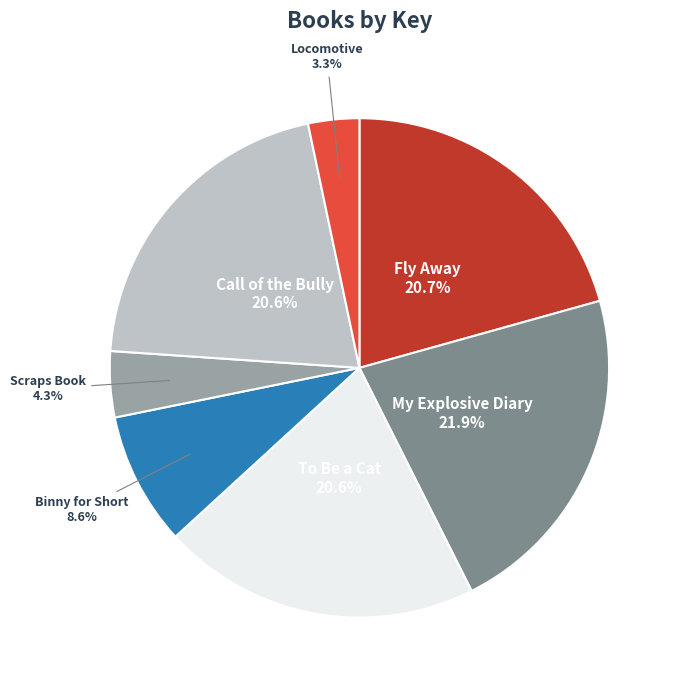

How many slices are in this pie chart?

7